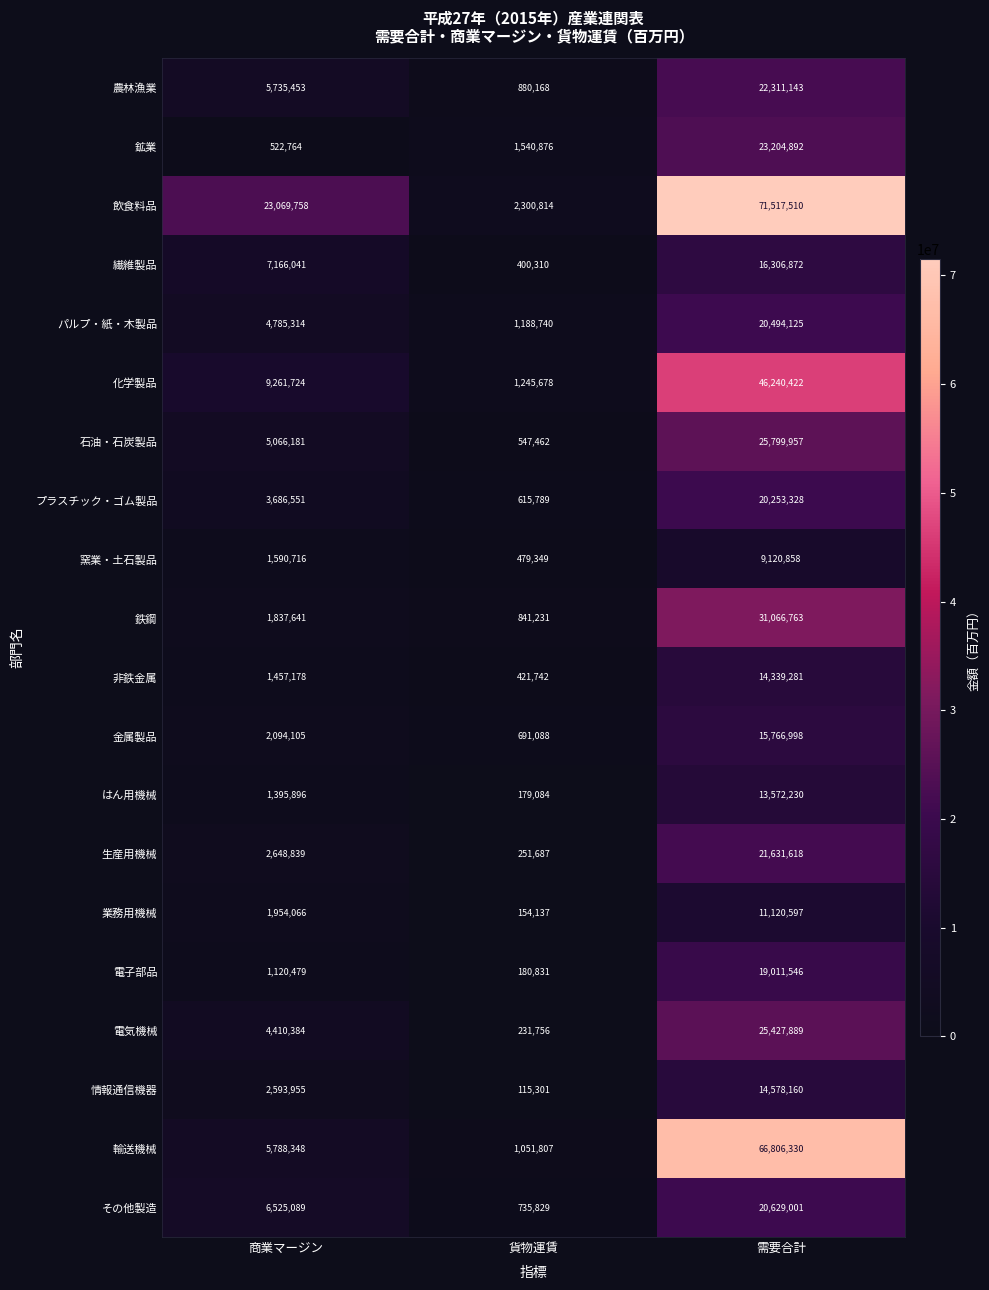

What is the difference between the maximum and minimum values in the はん用機械 series?

13393146